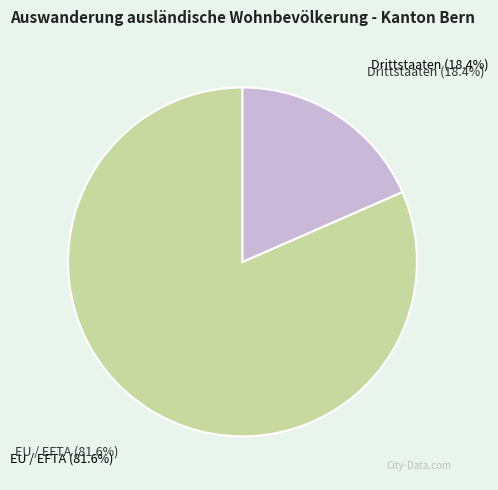

Is the sum of Drittstaaten and EU / EFTA greater than half?

Yes